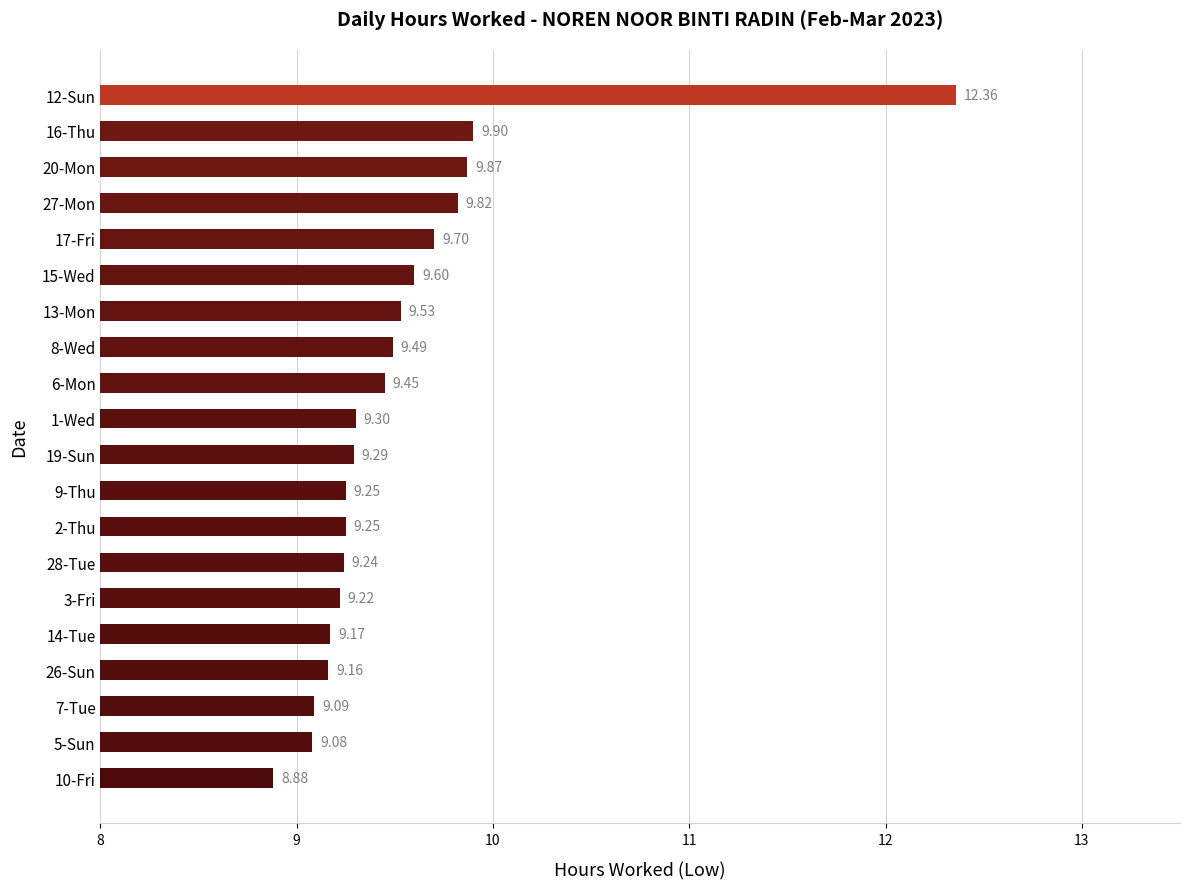

Which label corresponds to the largest value in the chart?

12-Sun